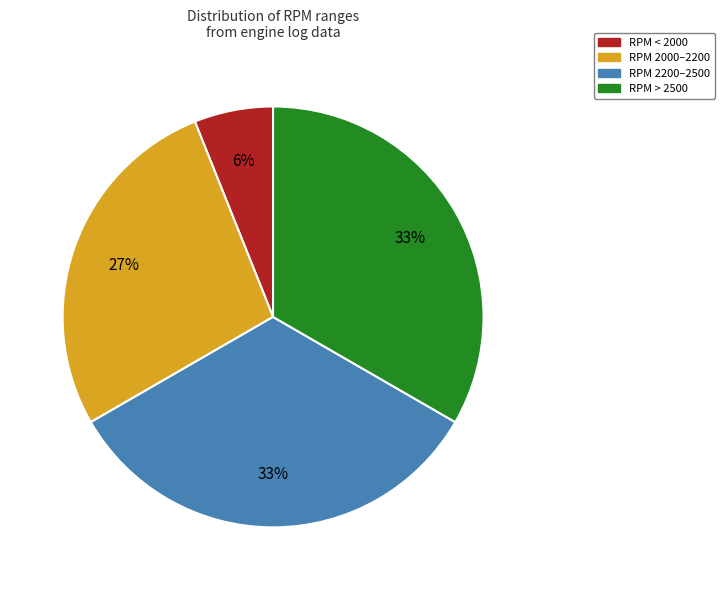

To the nearest percent, what is the combined percentage of RPM > 2500 and RPM < 2000?

39%